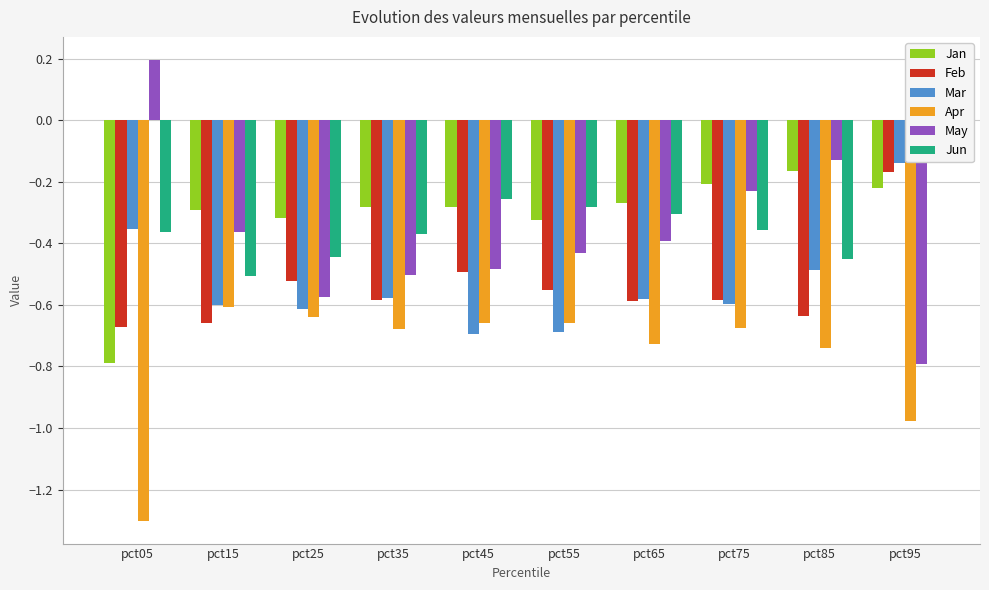

Read the Apr value at pct65.

-0.7